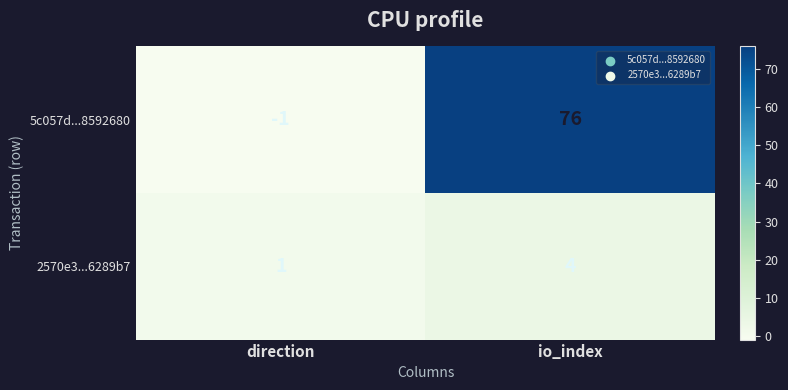

How many values in 5c057d...8592680 are above zero?

1